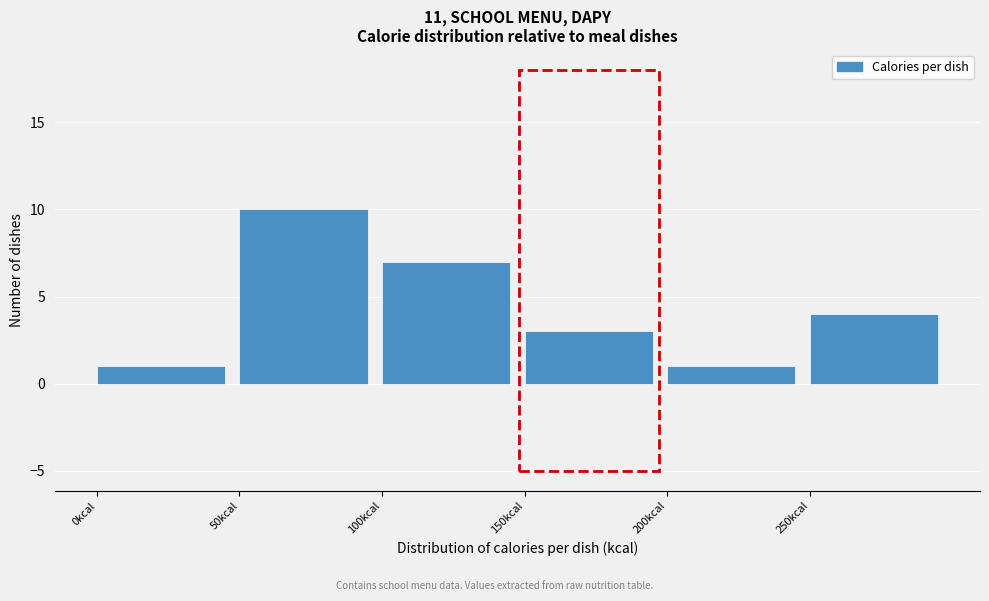

Which range on the x-axis has the tallest bar?

50 to 100